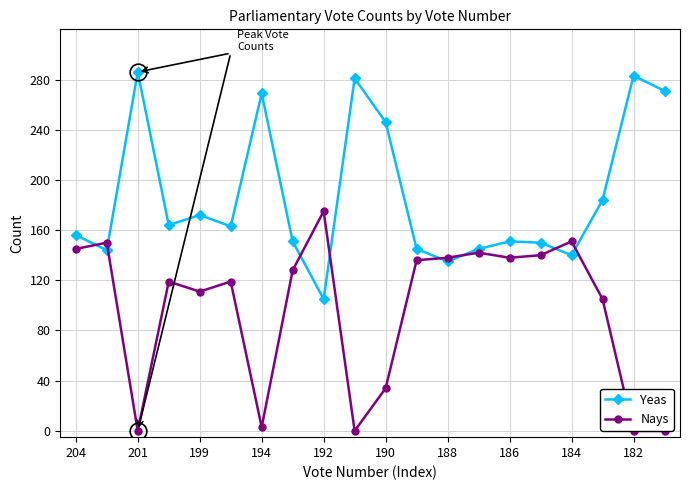

What is the label of the 5th point from the right?

15